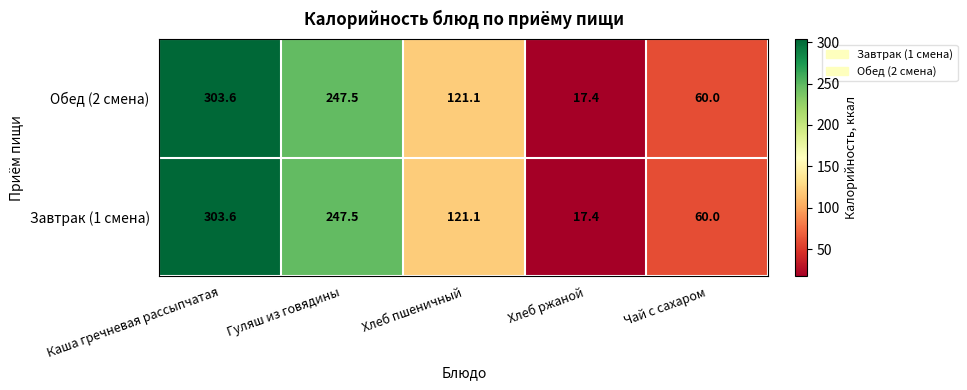

What is the total value across all series at Каша гречневая рассыпчатая?

607.2